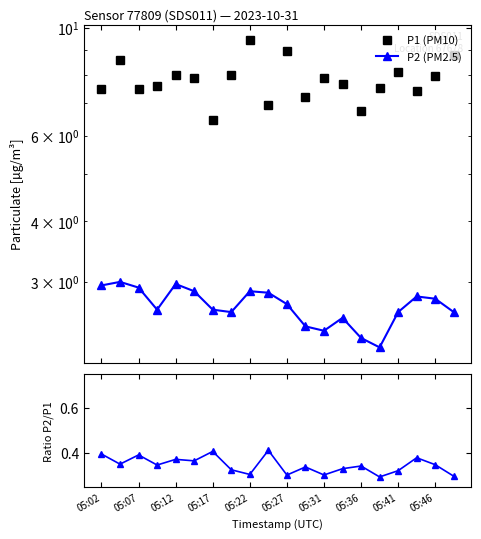

Which series has the largest total across all categories?

P1 (PM10)